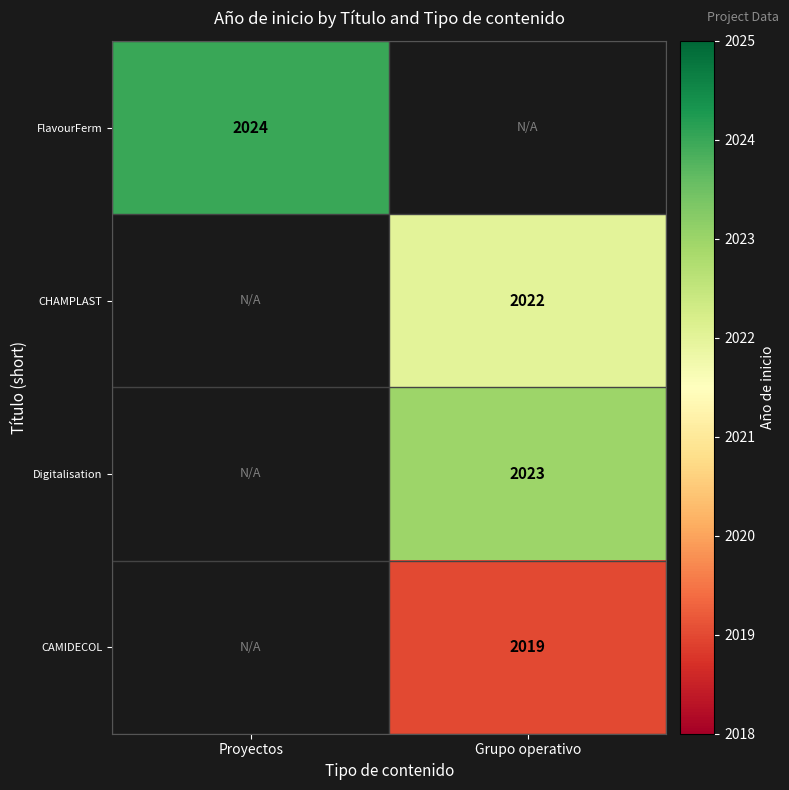

Is it true that FlavourFerm equals 614 at Proyectos?

False